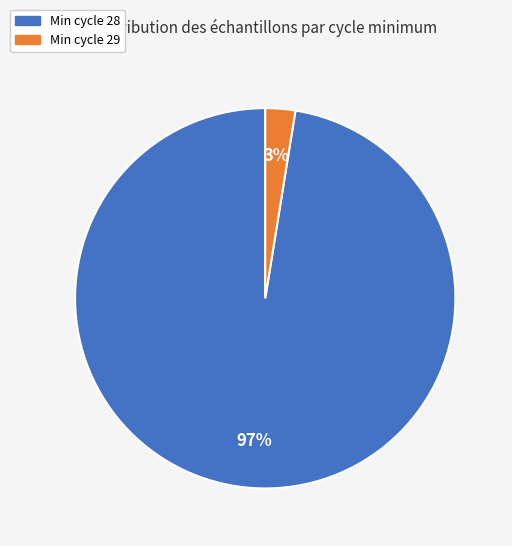

To the nearest percent, what is the average slice percentage?

50%